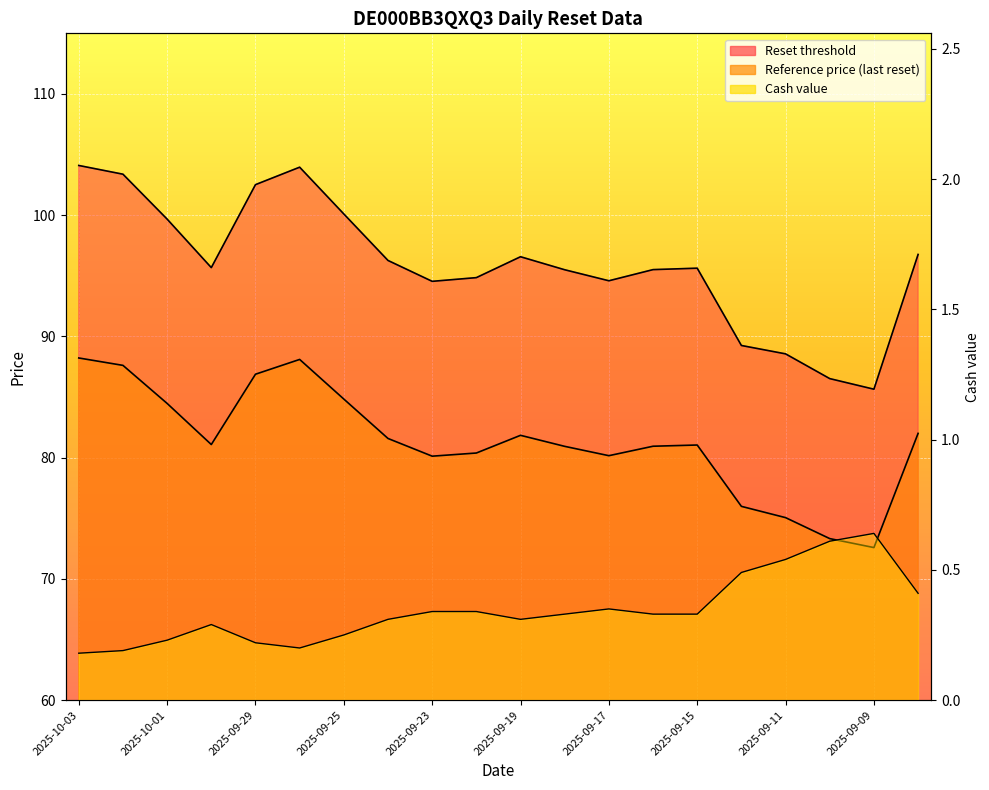

How many data points does each series have?

20